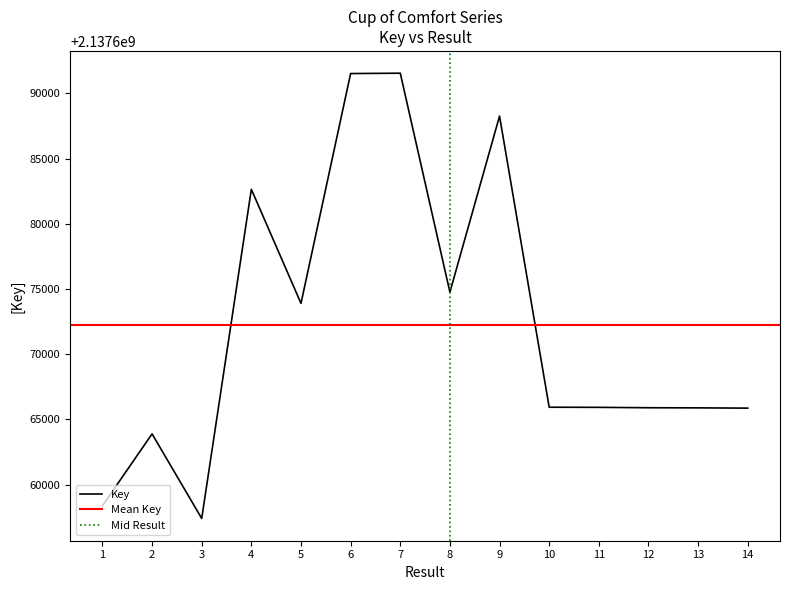

At which category does the chart reach its peak across all series?

7